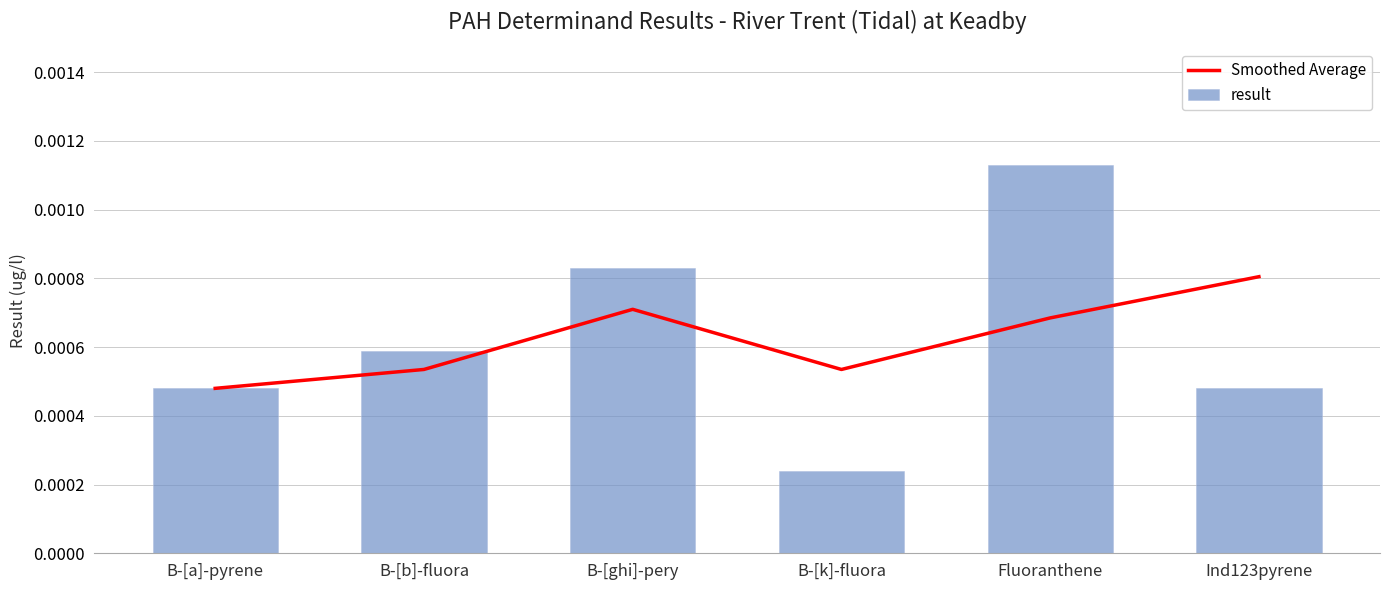

At which label is result closest to 0?

B-[k]-fluora